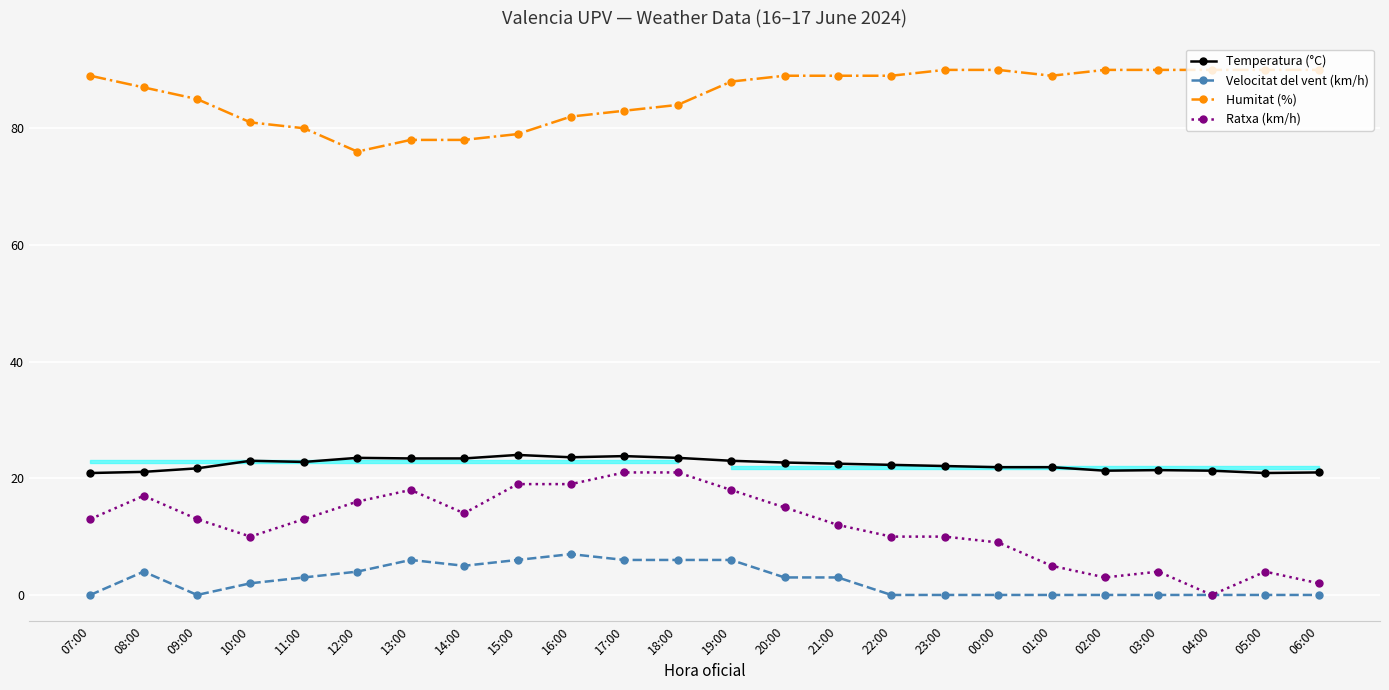

Which series has the widest spread of values?

Ratxa (km/h)